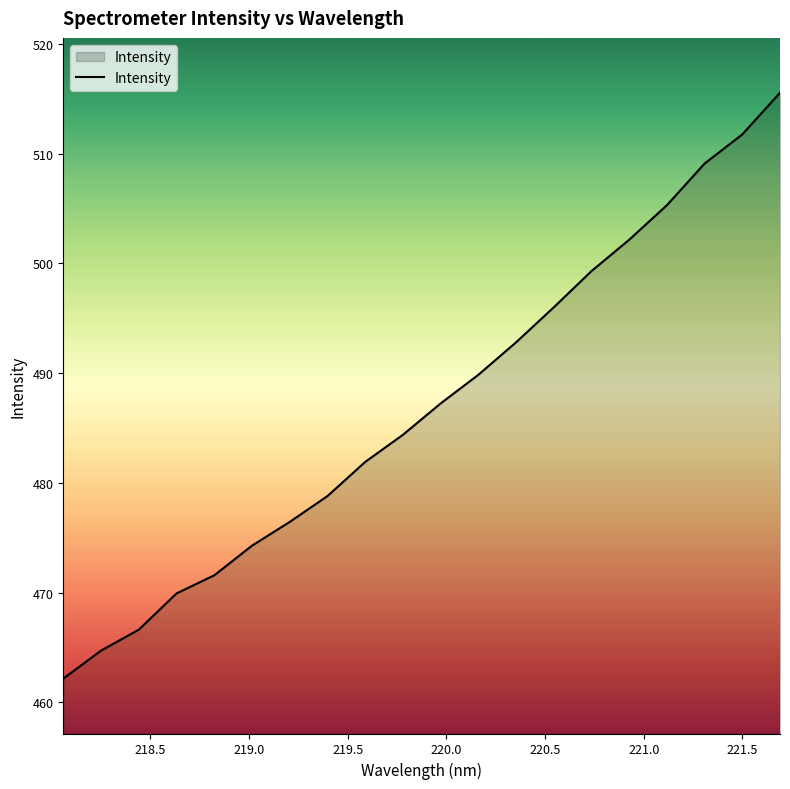

What is the minimum value shown in the chart?

462.2